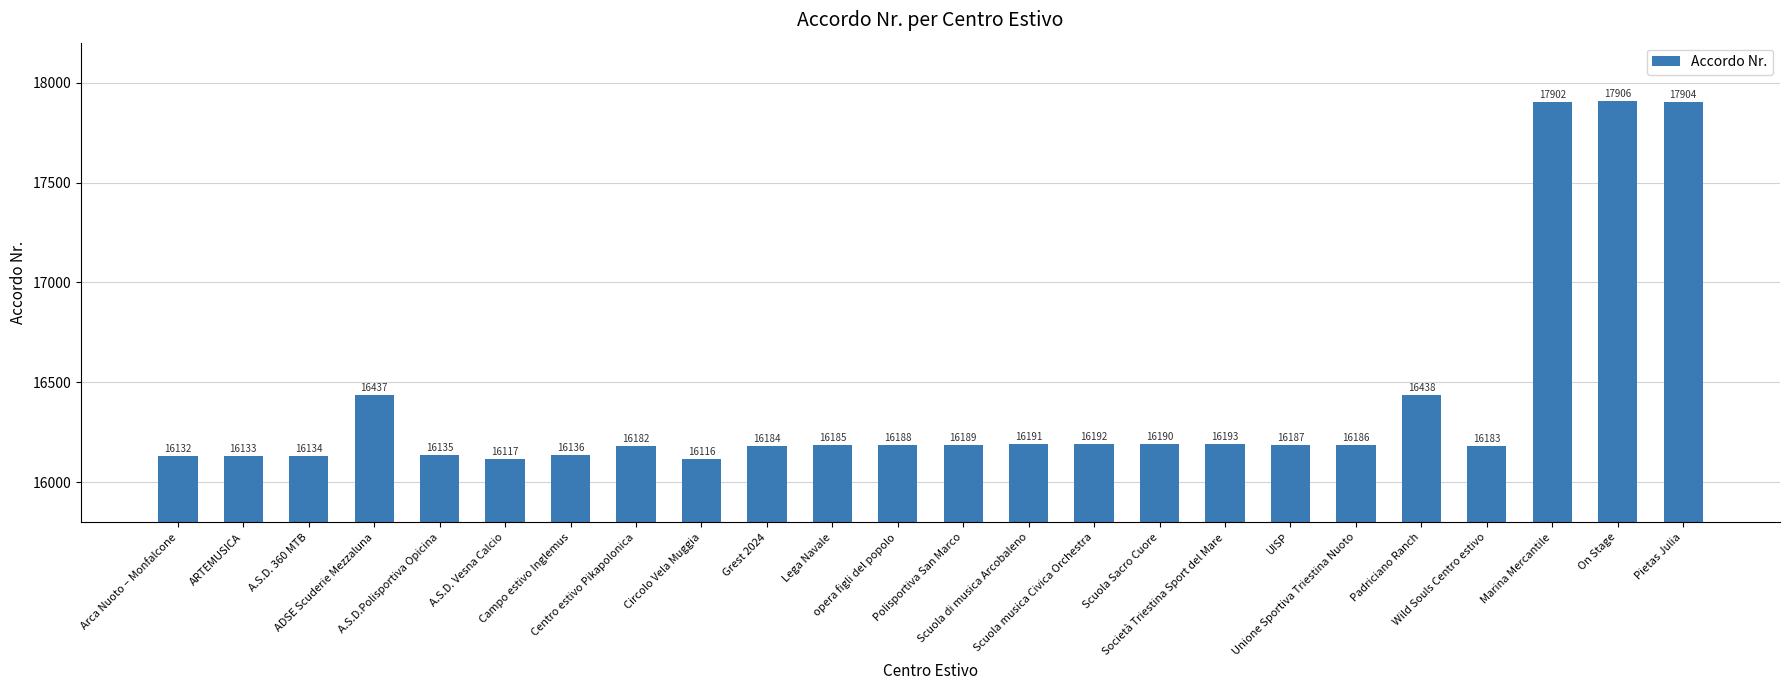

Which has a higher value, A.S.D. Vesna Calcio or Grest 2024?

Grest 2024